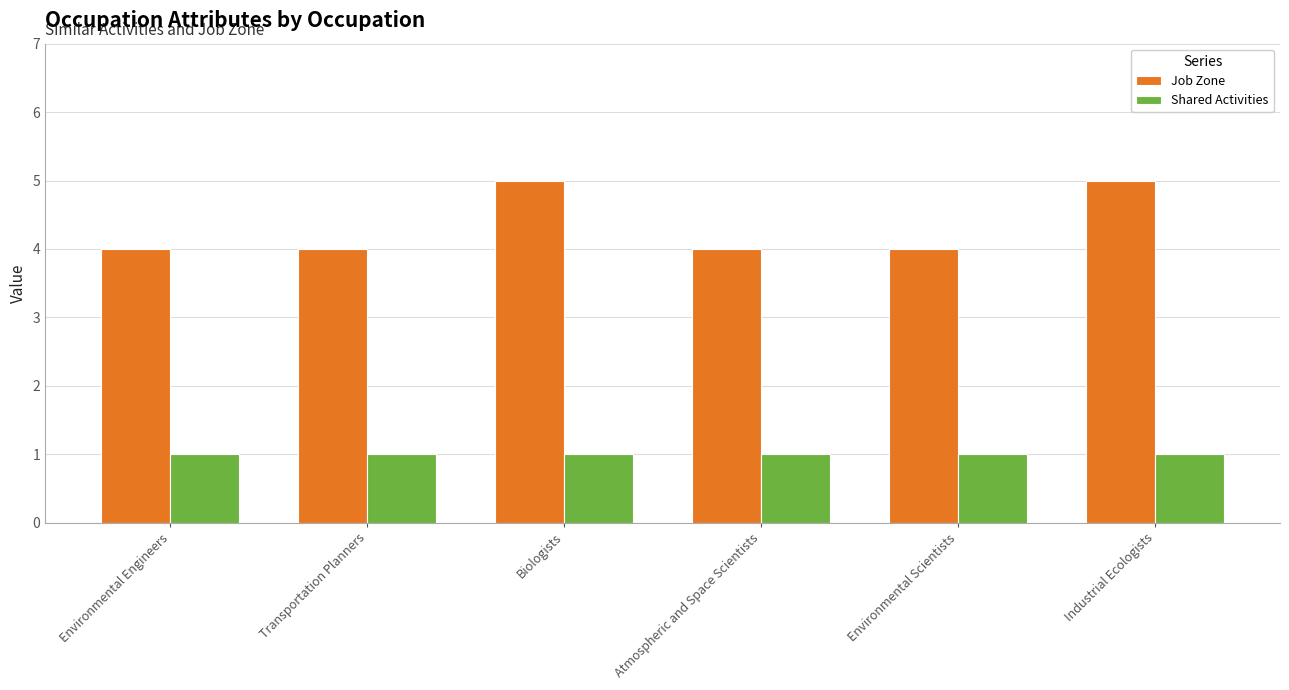

Is the value of Shared Activities at Environmental Scientists greater than the value of Job Zone at Biologists?

No